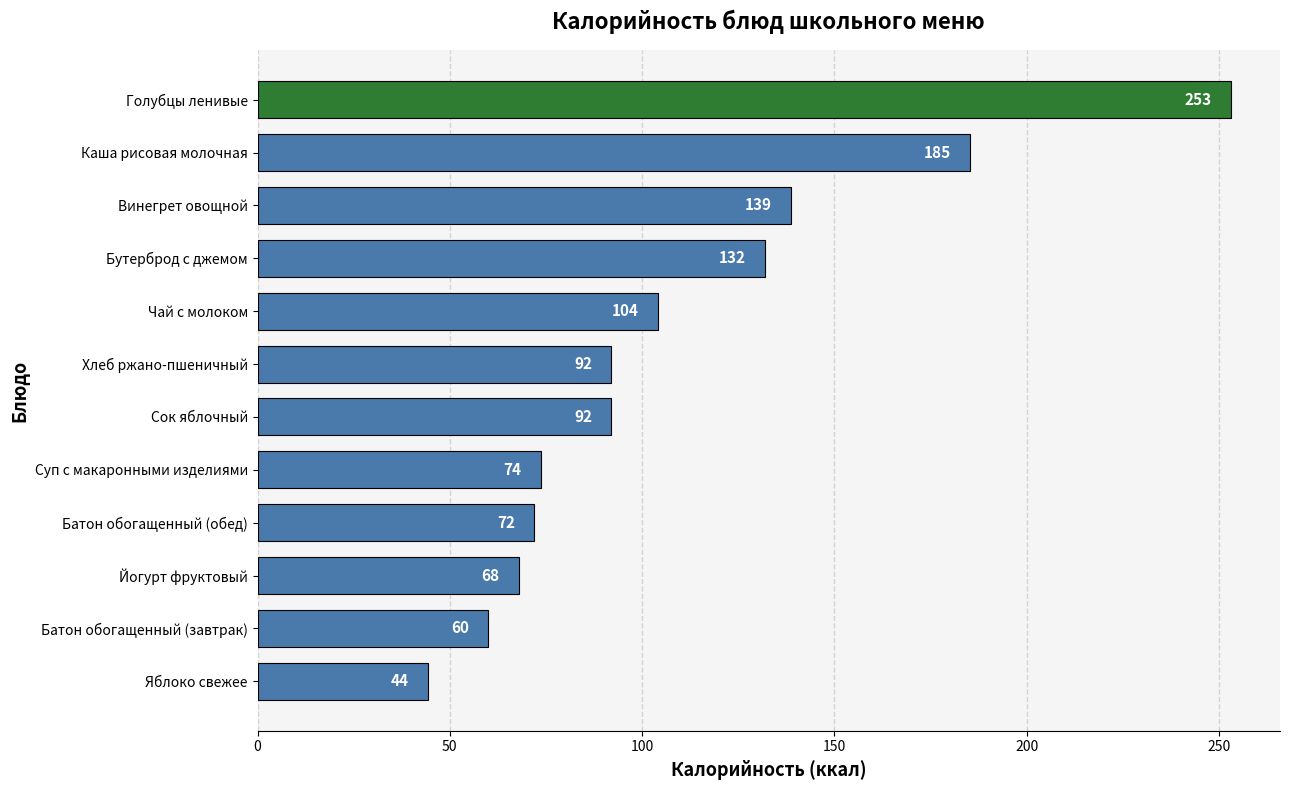

Count the number of data series in this chart.

1